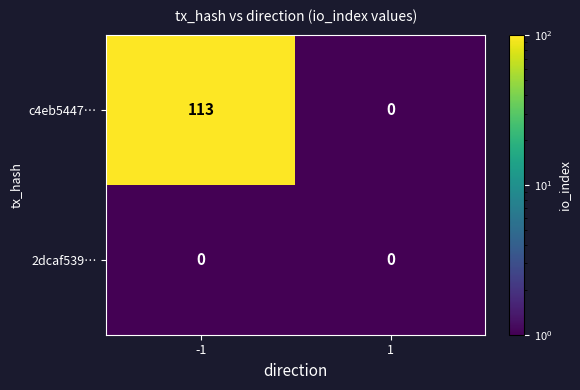

Reading right to left, list all the values displayed in this chart.

c4eb5447…: 0	113
2dcaf539…: 0	0